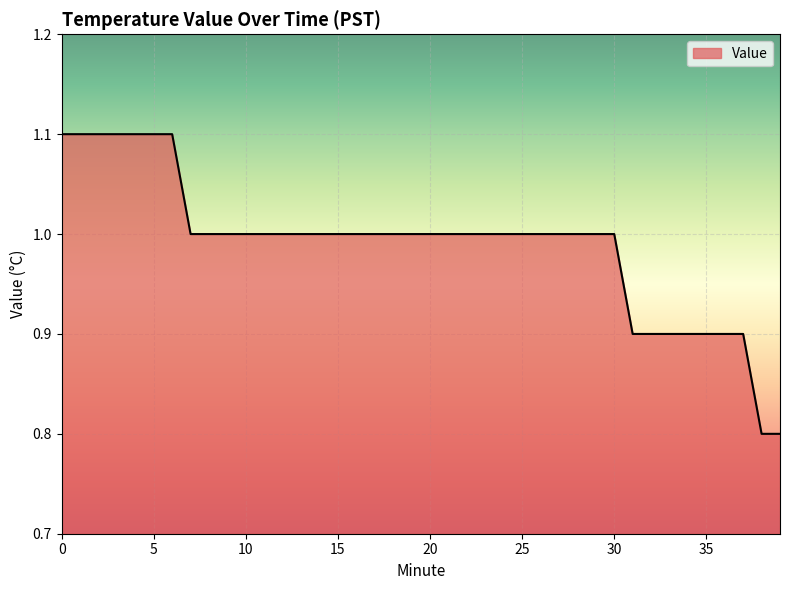

What is the greatest value displayed?

1.1